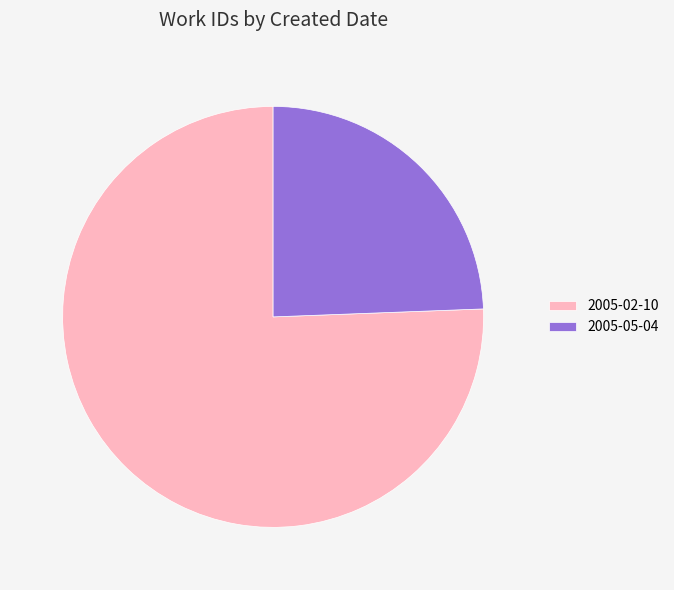

Do 2005-05-04 and 2005-02-10 together represent more than half of the pie?

Yes